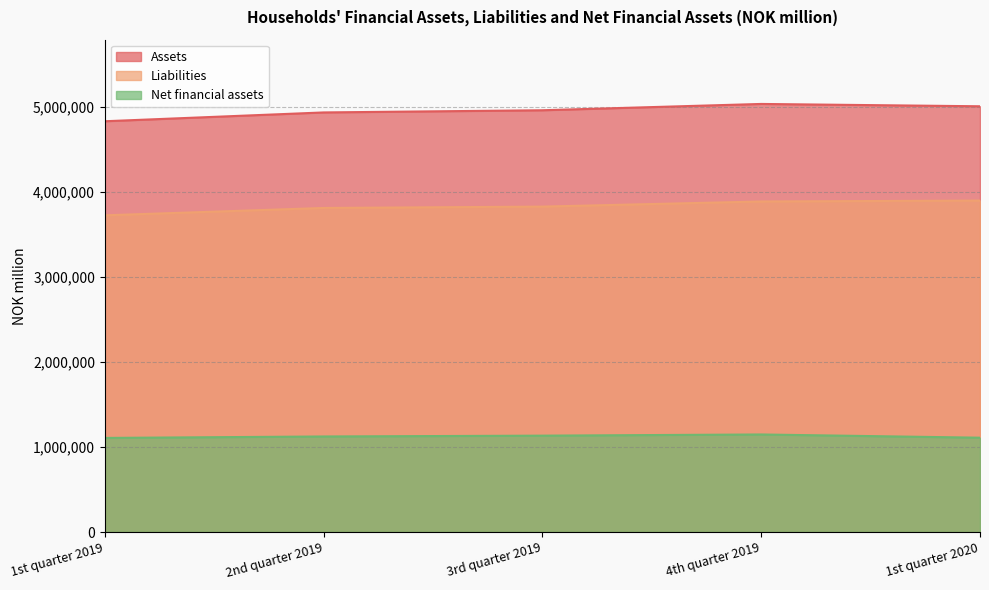

What is the sum of the Assets values at 2nd quarter 2019 and 4th quarter 2019?

9976901